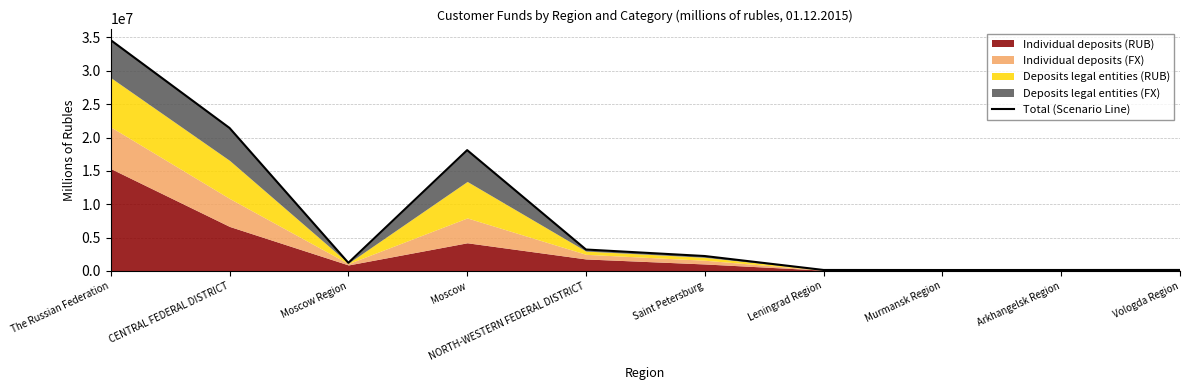

What is the minimum value shown in the chart?

135001